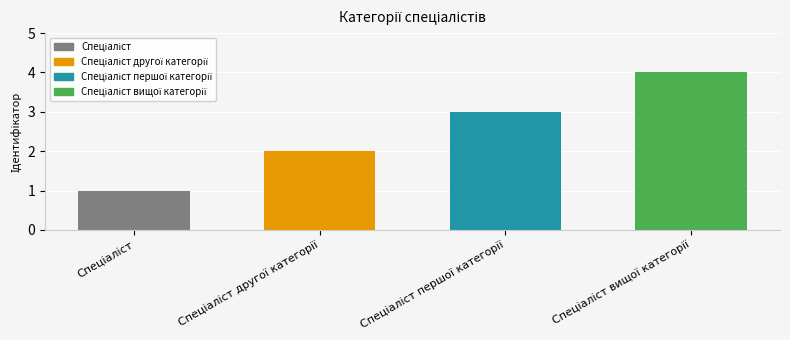

What is the greatest value displayed?

4